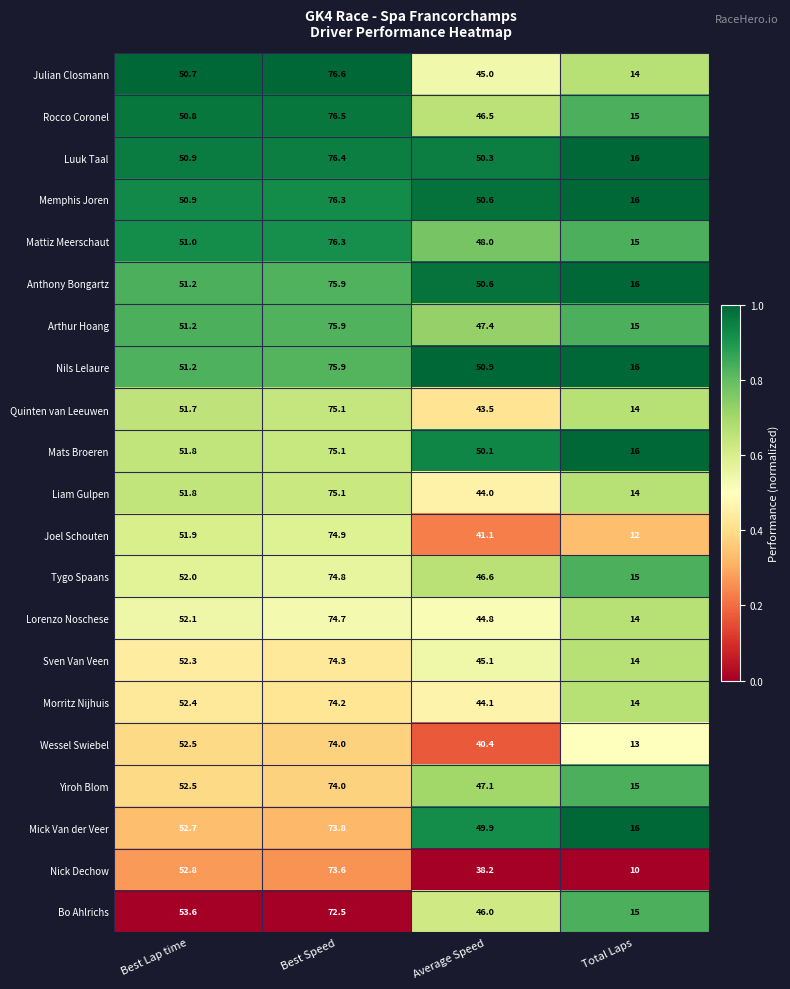

What is the total value across all series at Total Laps?

305.0